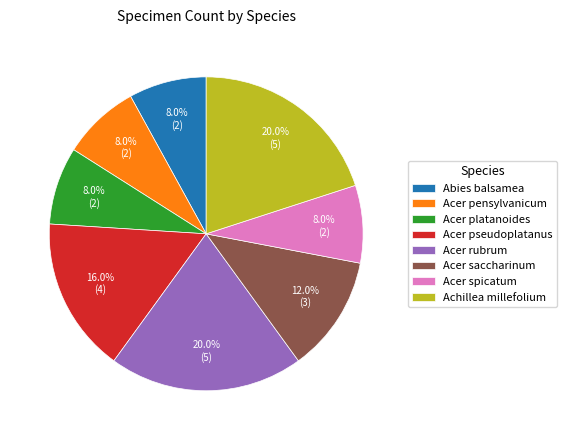

True or false: Abies balsamea accounts for 8% of the total.

True